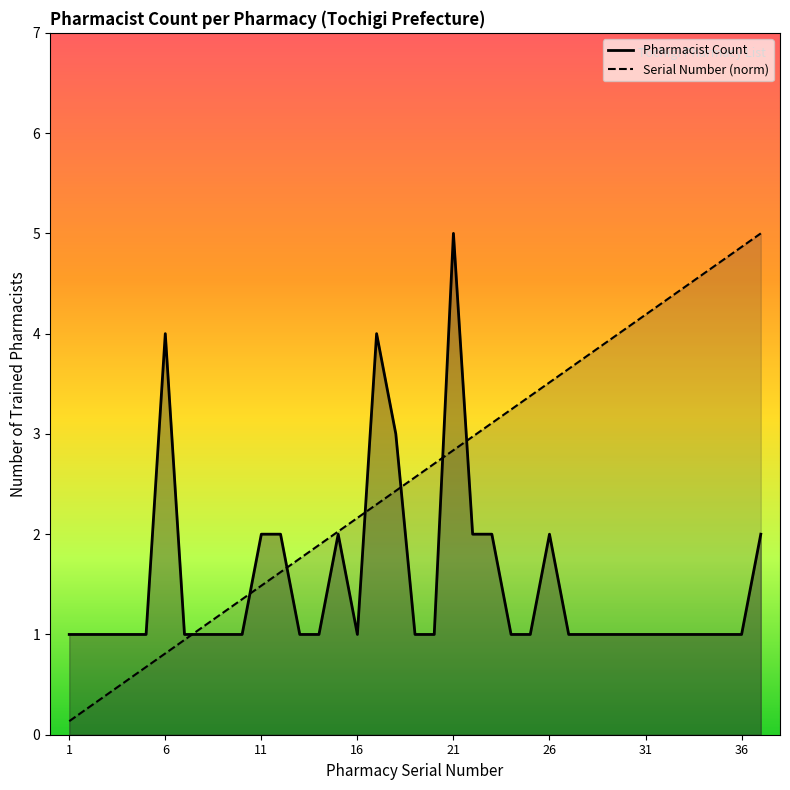

Between 23 and 25, which is larger?

23